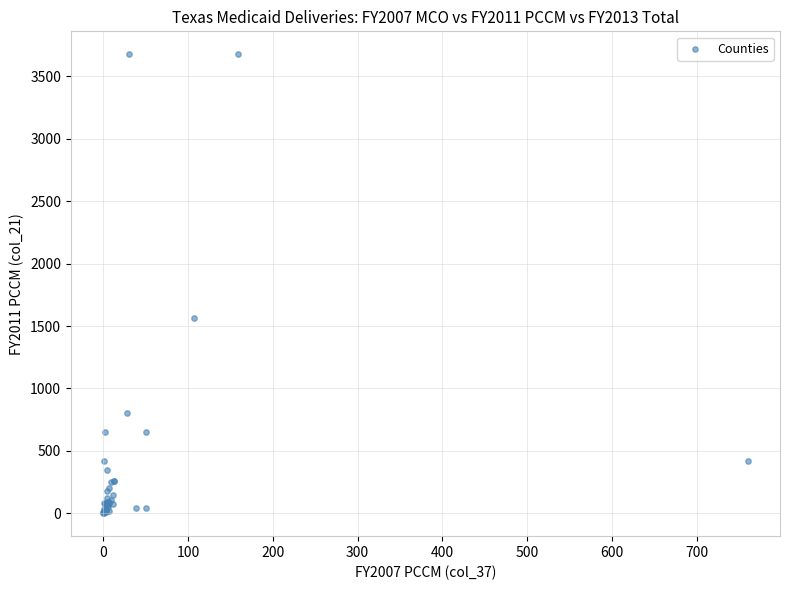

What Y value in the scatter plot is closest to 1838?

1566